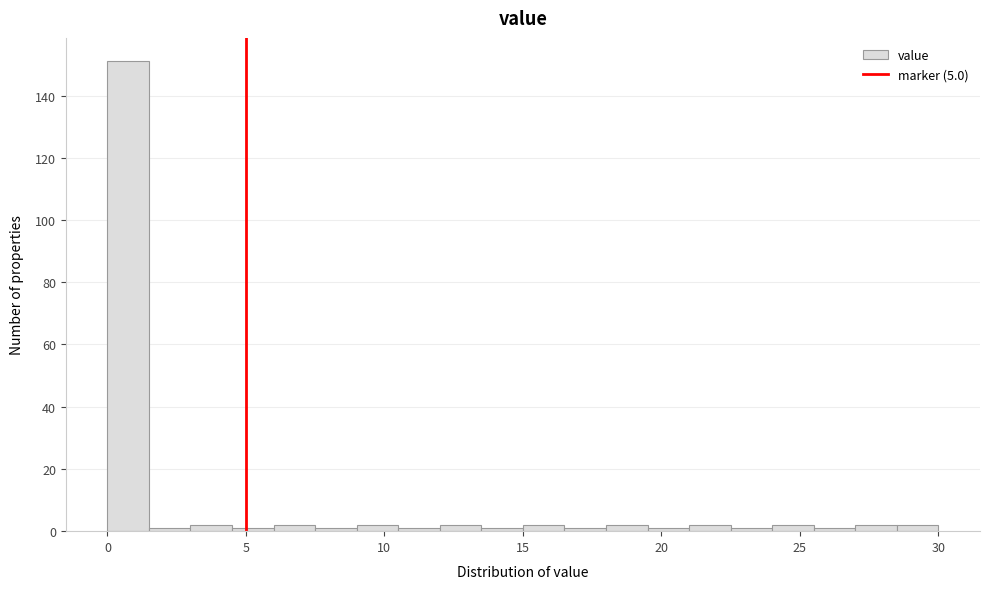

Around what value on the x-axis is the tallest bar? Give the approximate position of its centre, as read against the axis.

1.0